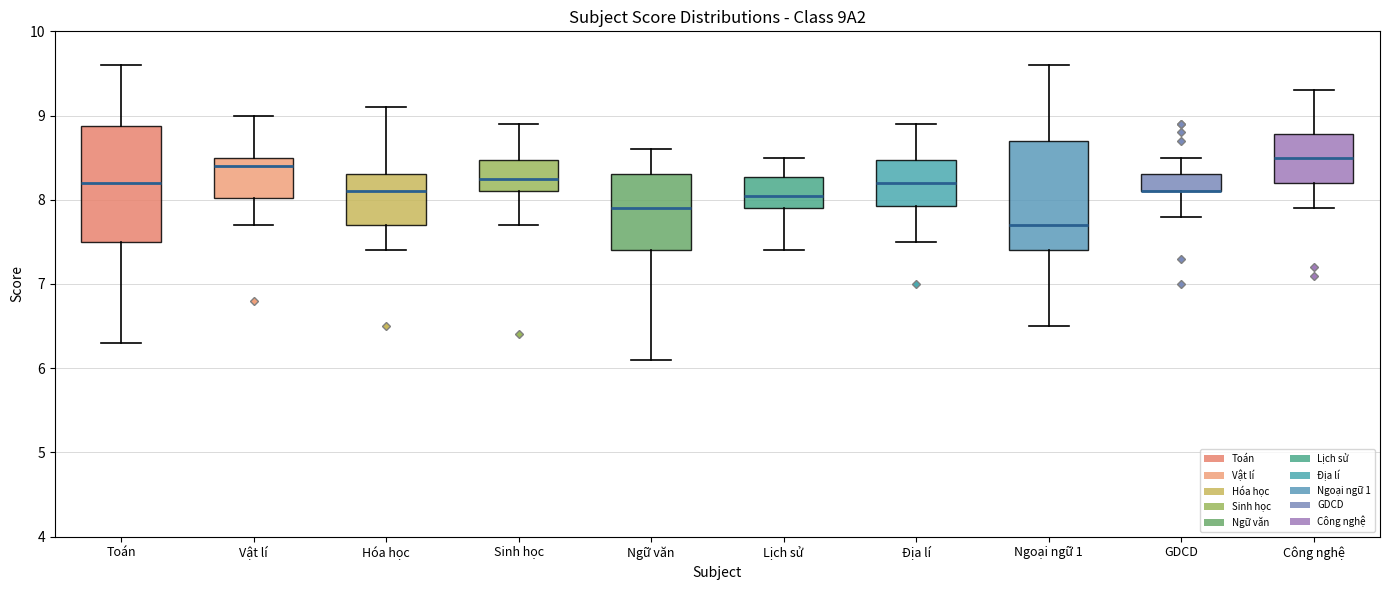

Reading left to right, read every box against the y-axis: the position of its median line, the range the box covers, and the ends of its whiskers. The values are not printed on the chart, so give them approximately, as read against the axis.

Toán: median 8.2, box 7.5 to 8.9, whiskers 6.3 to 9.6
Vật lí: median 8.4, box 8.0 to 8.5, whiskers 7.7 to 9.0
Hóa học: median 8.1, box 7.7 to 8.3, whiskers 7.4 to 9.1
Sinh học: median 8.3, box 8.1 to 8.5, whiskers 7.7 to 8.9
Ngữ văn: median 7.9, box 7.4 to 8.3, whiskers 6.1 to 8.6
Lịch sử: median 8.1, box 7.9 to 8.3, whiskers 7.4 to 8.5
Địa lí: median 8.2, box 7.9 to 8.5, whiskers 7.5 to 8.9
Ngoại ngữ 1: median 7.7, box 7.4 to 8.7, whiskers 6.5 to 9.6
GDCD: median 8.1 (drawn on the box's lower edge), box 8.1 to 8.3, whiskers 7.8 to 8.5
Công nghệ: median 8.5, box 8.2 to 8.8, whiskers 7.9 to 9.3